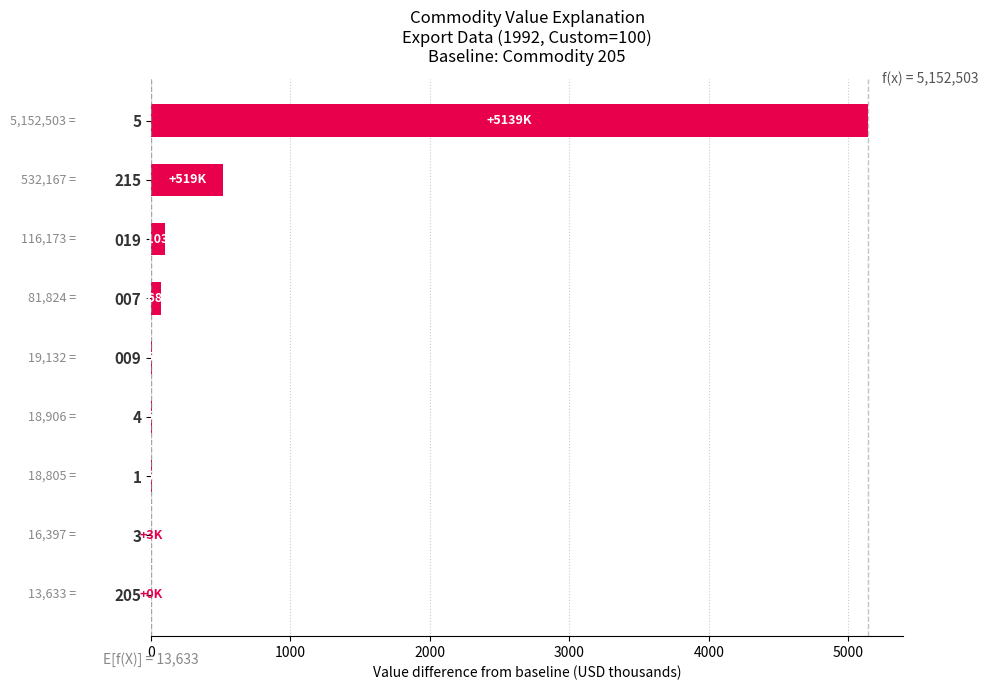

What is the greatest value displayed?

5138.9